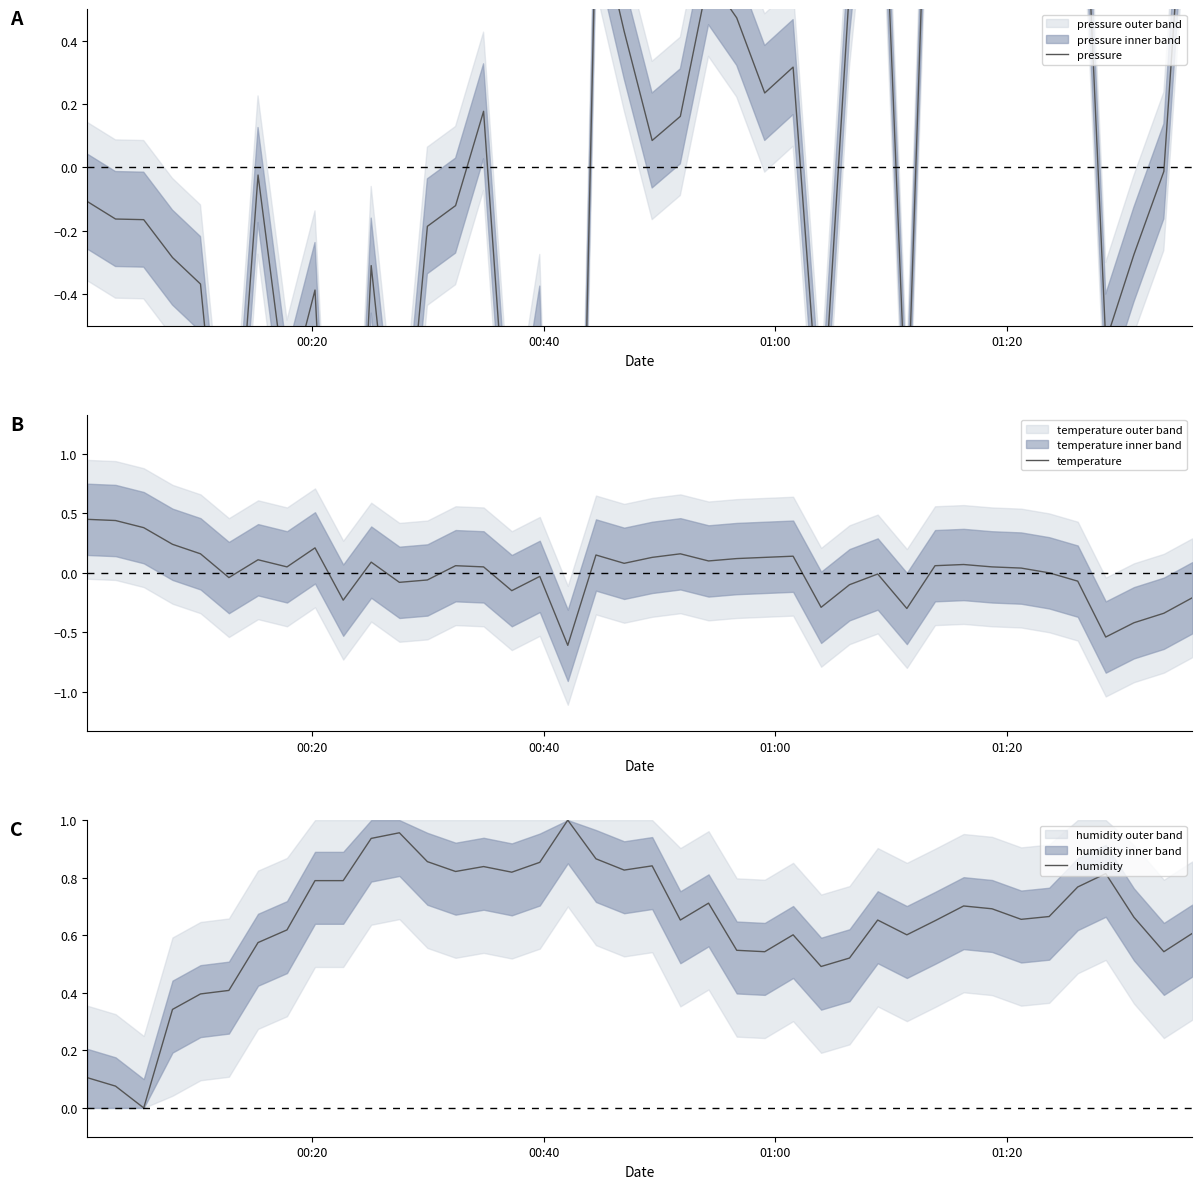

What is the lowest value of the temperature series?

-0.6